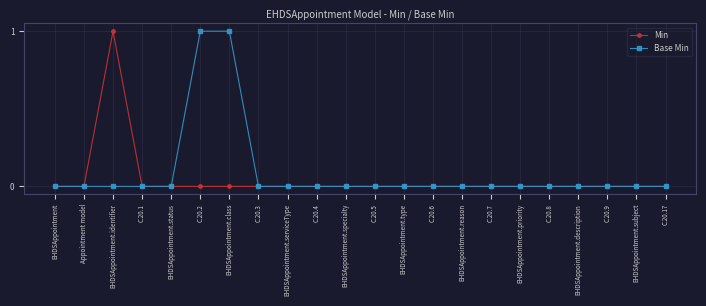

Where is the first local maximum for Min?

EHDSAppointment.identifier